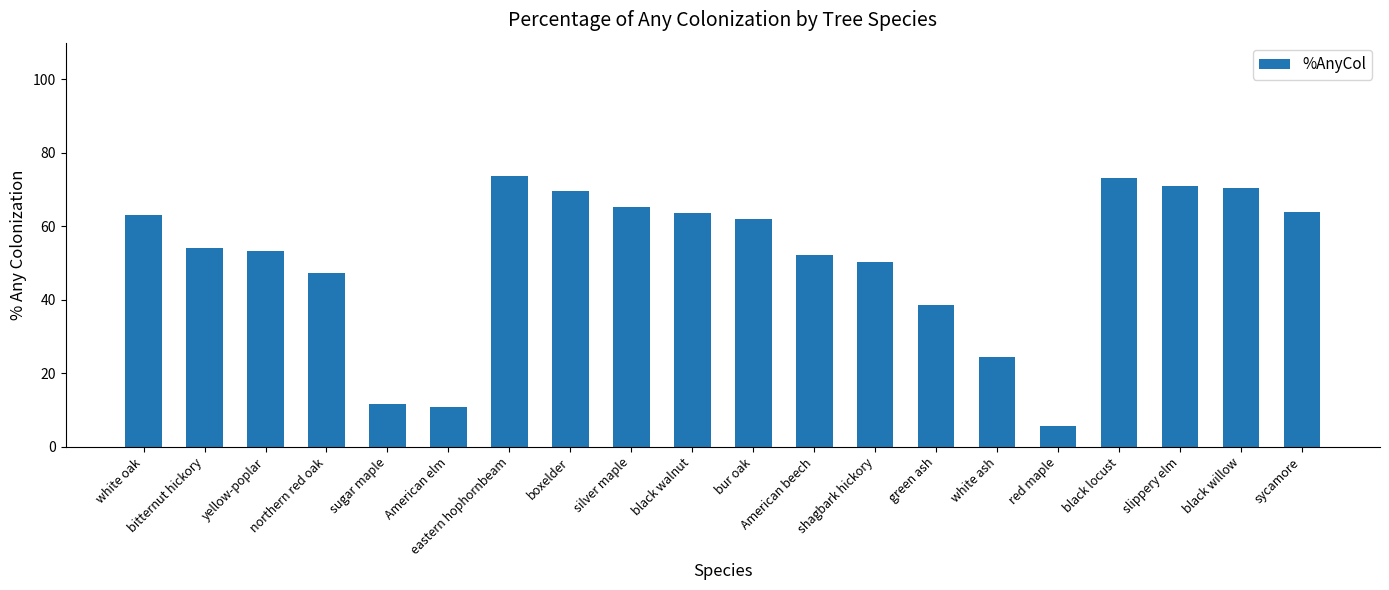

How many data points does each series have?

20